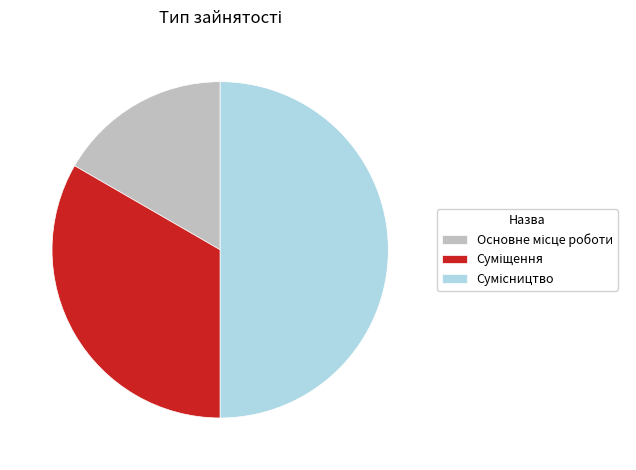

How many slices are in this pie chart?

3